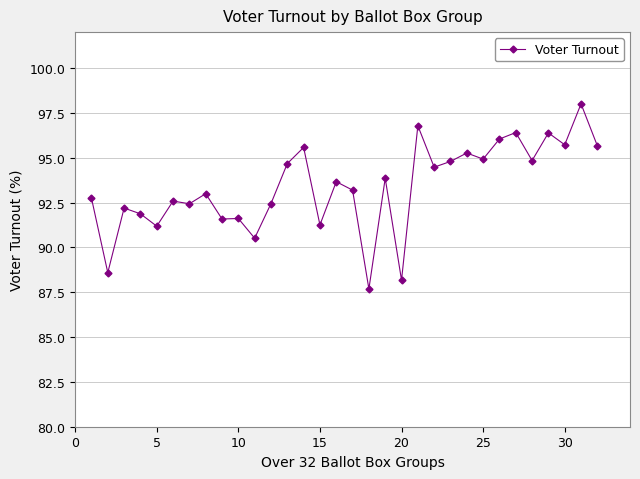

What is the smallest value displayed?

87.7